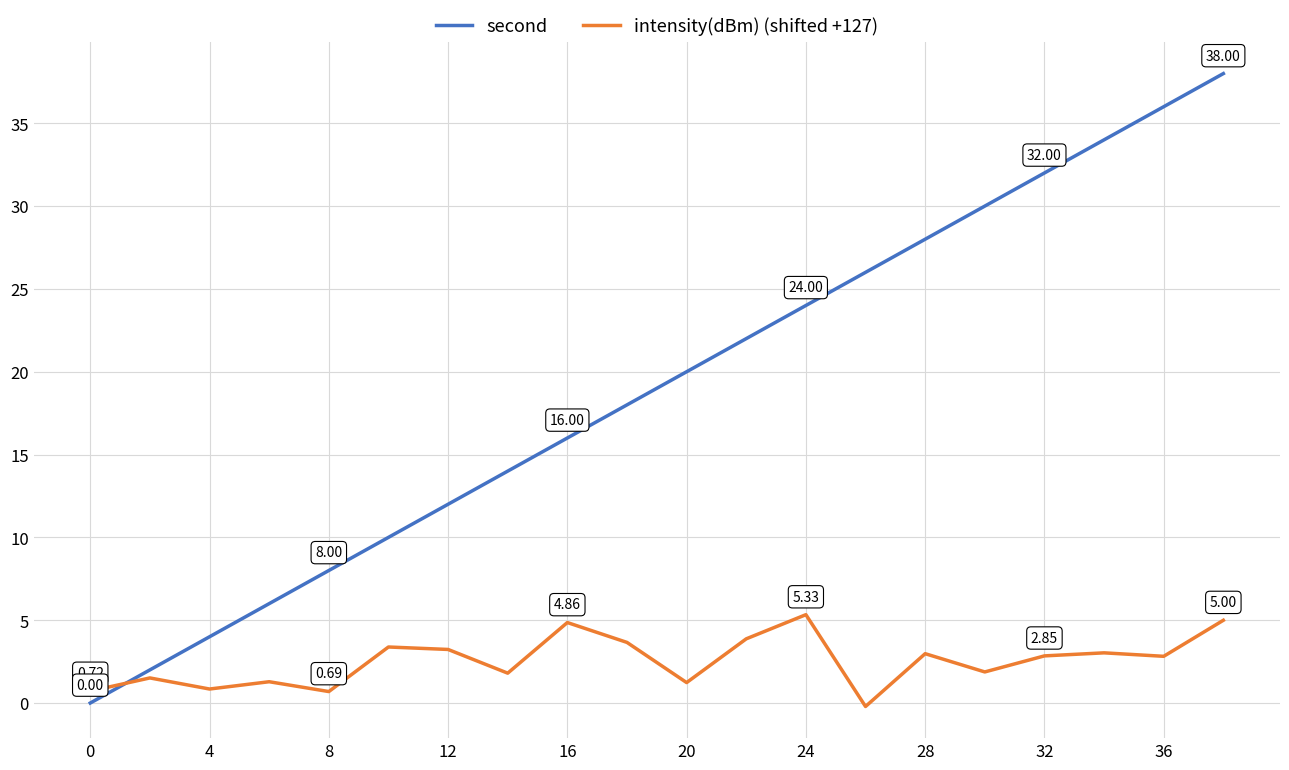

How many times do second and intensity(dBm) (shifted +127) cross each other?

1